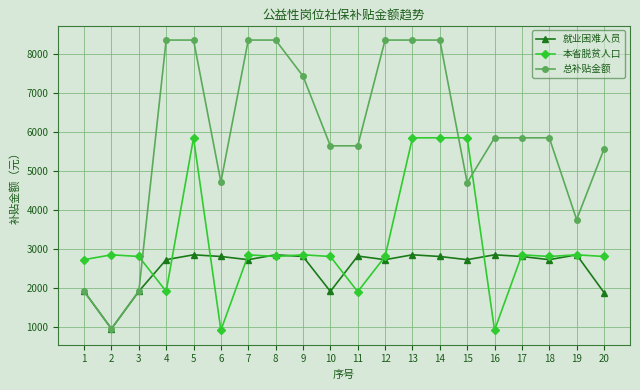

The value of 就业困难人员 at 3 is 2702.0. True or false?

False